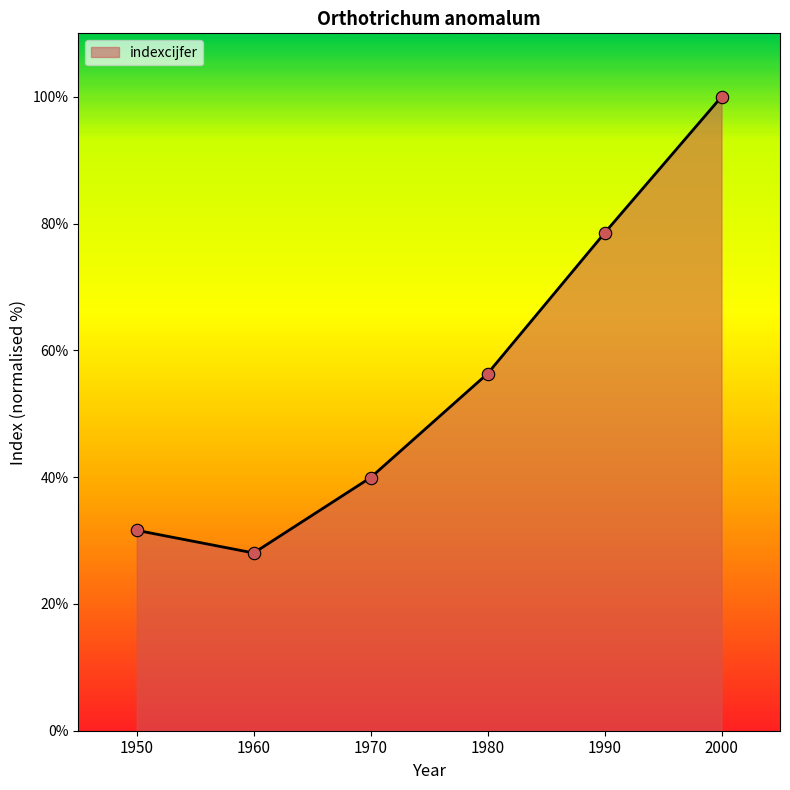

Approximately how many times larger is the value at 2000 compared to 1960?

3.6